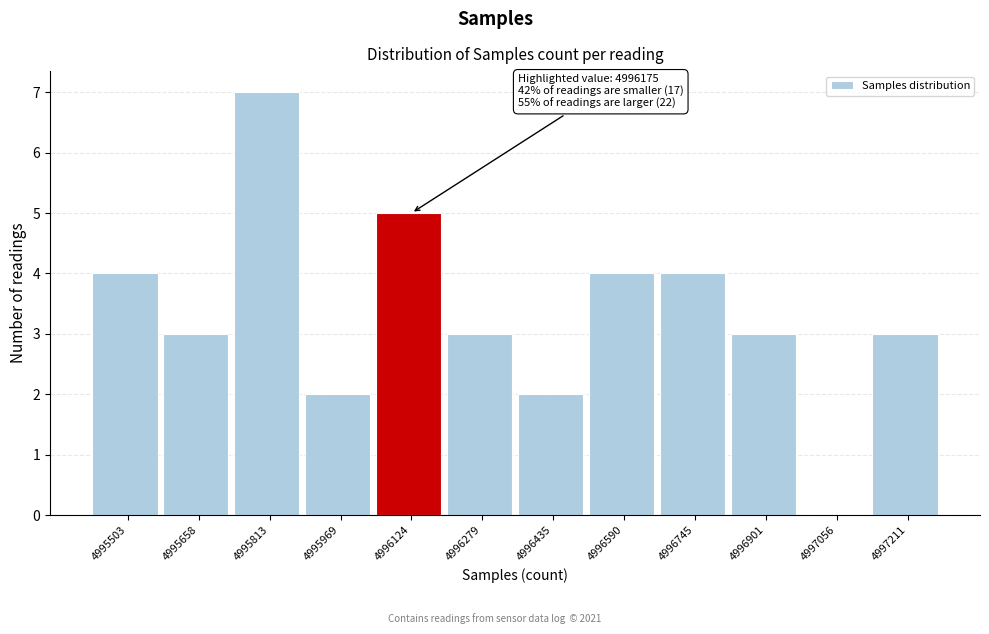

Reading left to right, transcribe all the data shown in this chart.

4995503=4	4995658=3	4995813=7	4995969=2	4996124=5	4996279=3	4996435=2	4996590=4	4996745=4	4996901=3	4997056=0	4997211=3